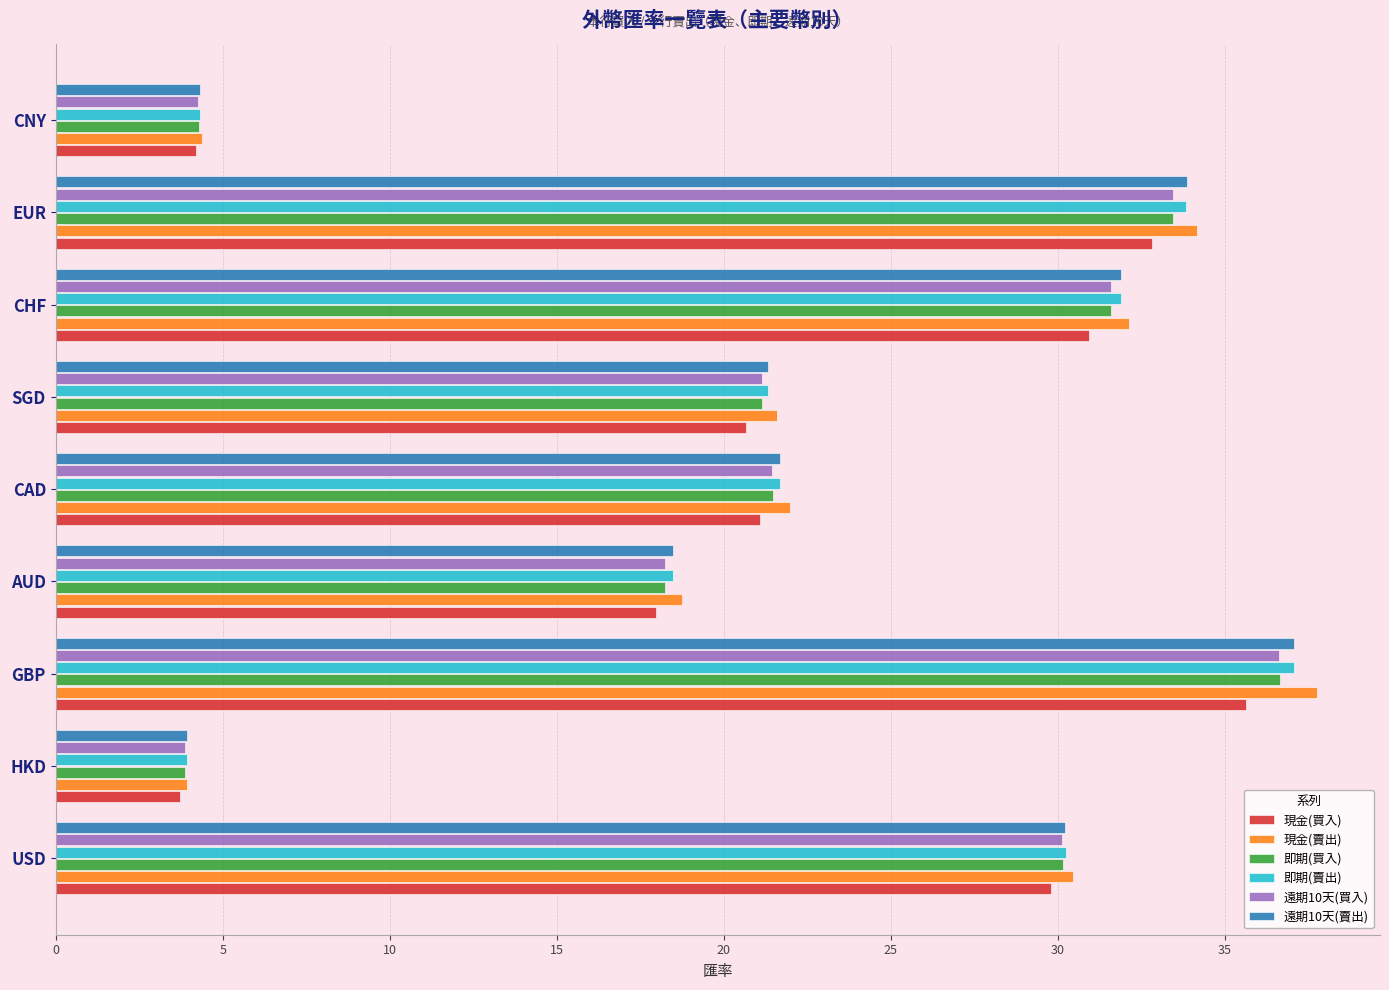

Count the number of categories in the chart.

9